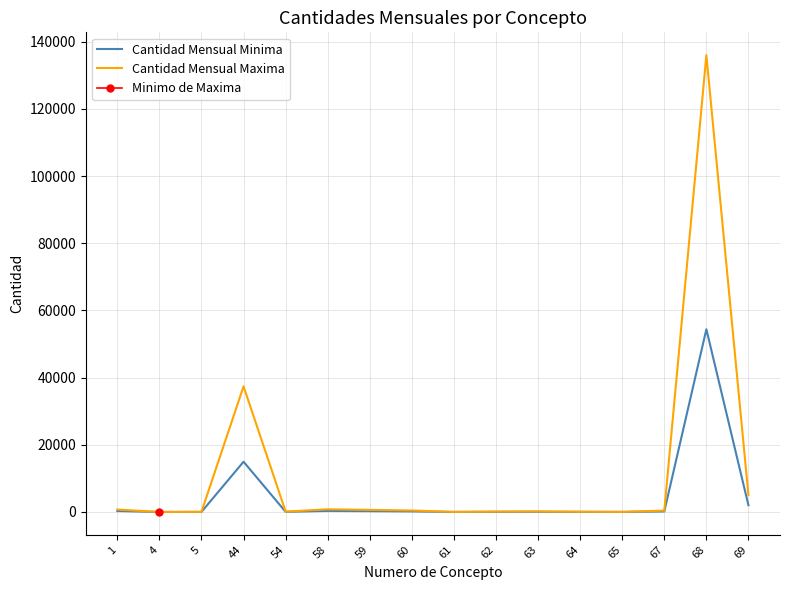

What is the maximum value for Cantidad Mensual Minima?

54400.0